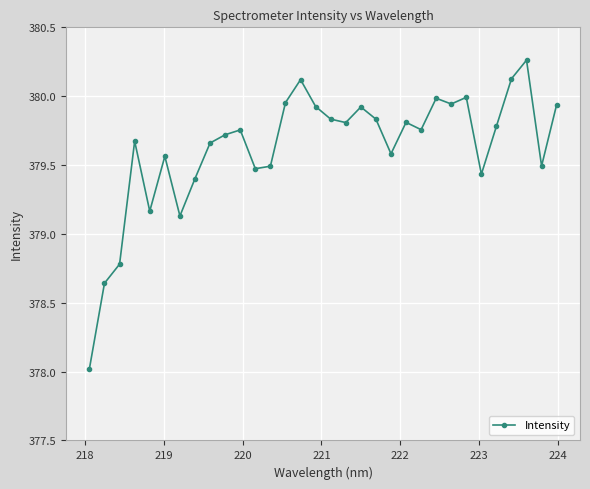

What is the smallest value displayed?

378.0